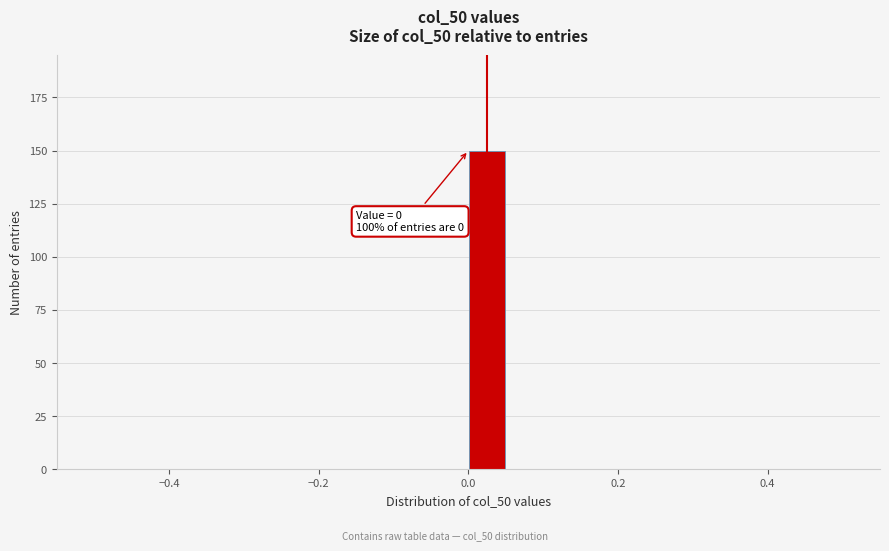

Around what value on the x-axis is the tallest bar? Give the approximate position of its centre, as read against the axis.

0.02